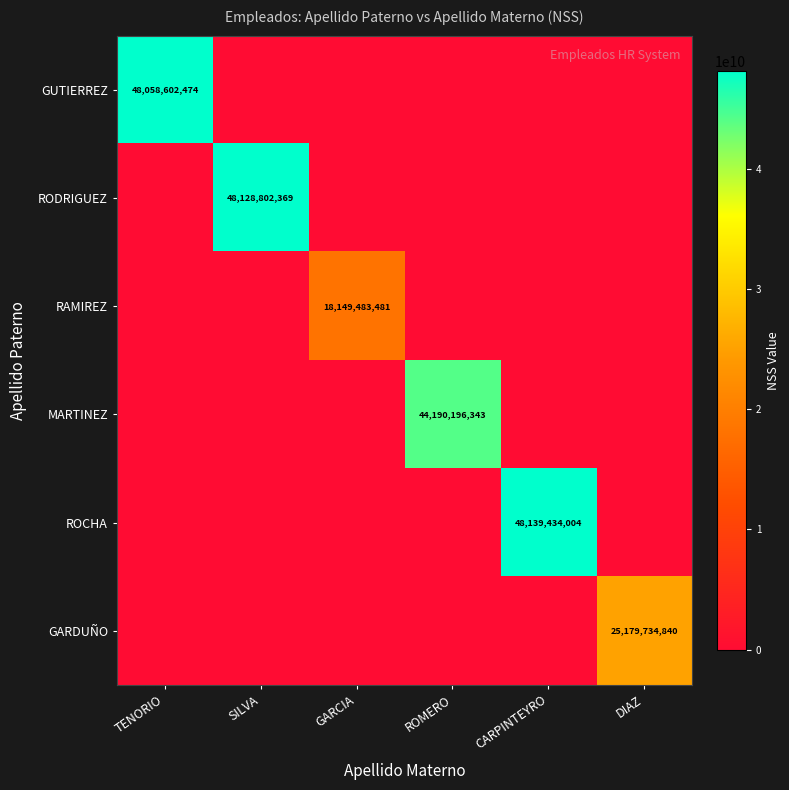

The value of ROCHA at CARPINTEYRO is 27134124805. True or false?

False